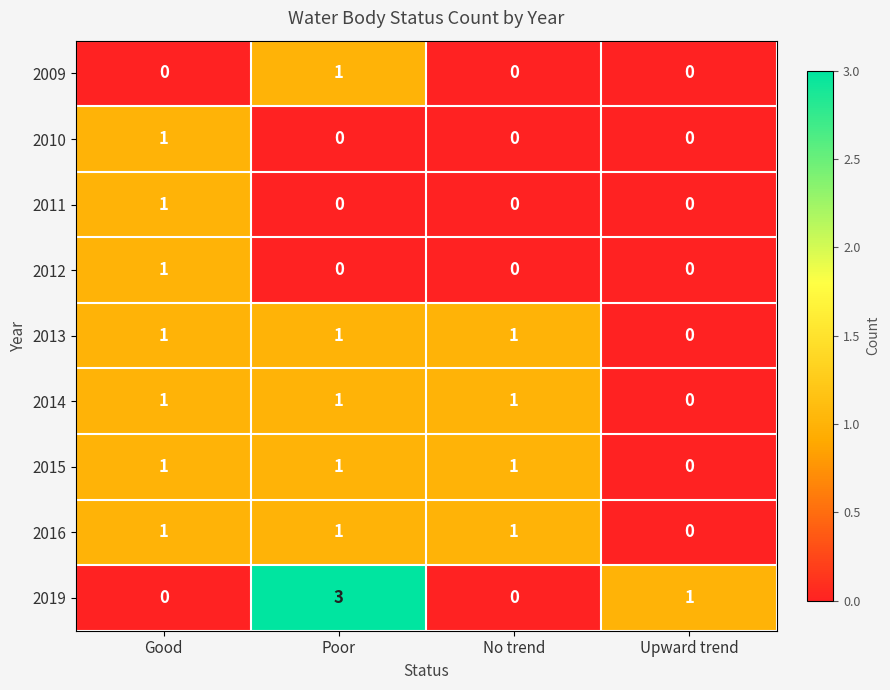

Which category has the highest value across all series?

Poor